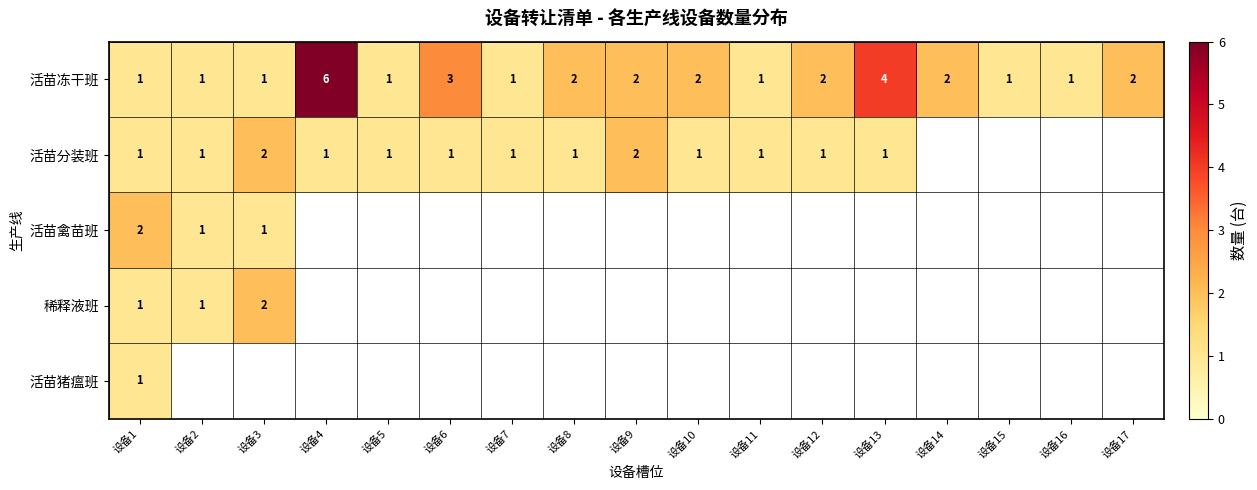

What is the difference between the 活苗冻干班 values at 设备4 and 设备6?

3